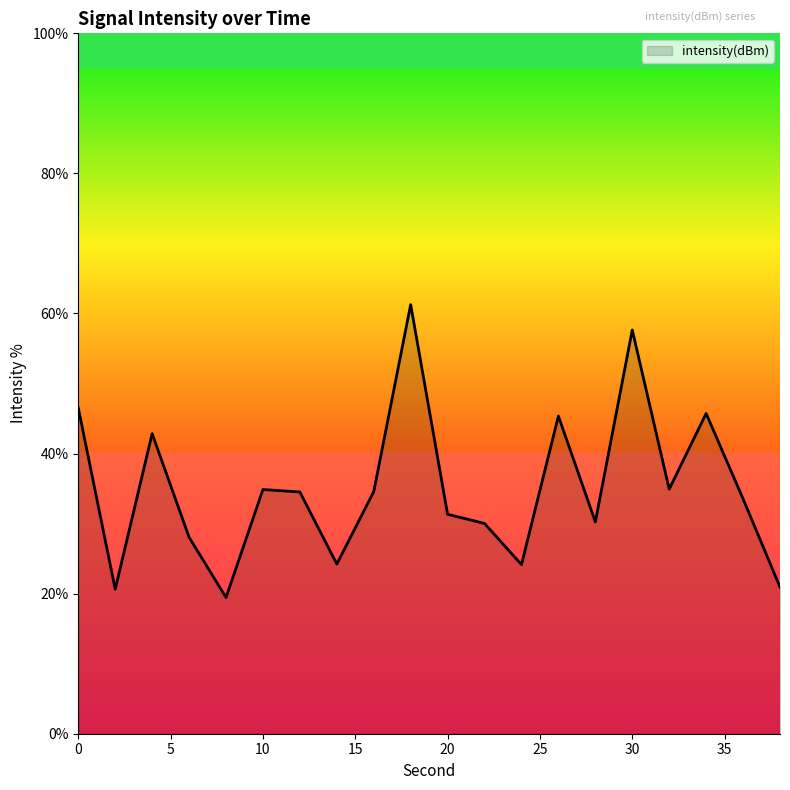

What is the smallest value displayed?

19.5